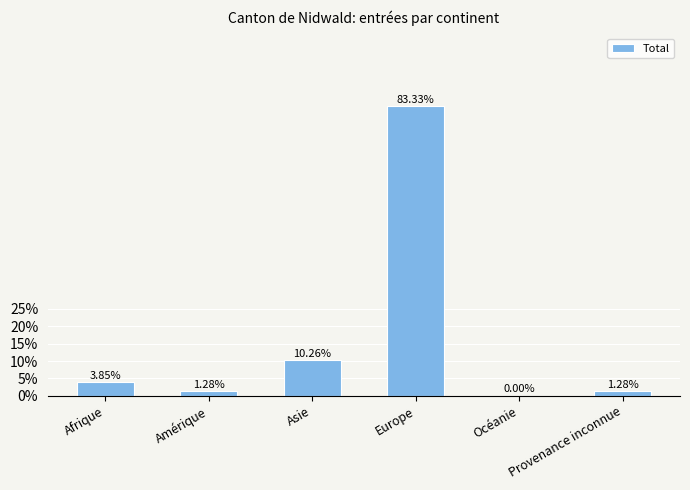

What is the label of the 3rd bar from the left?

Asie